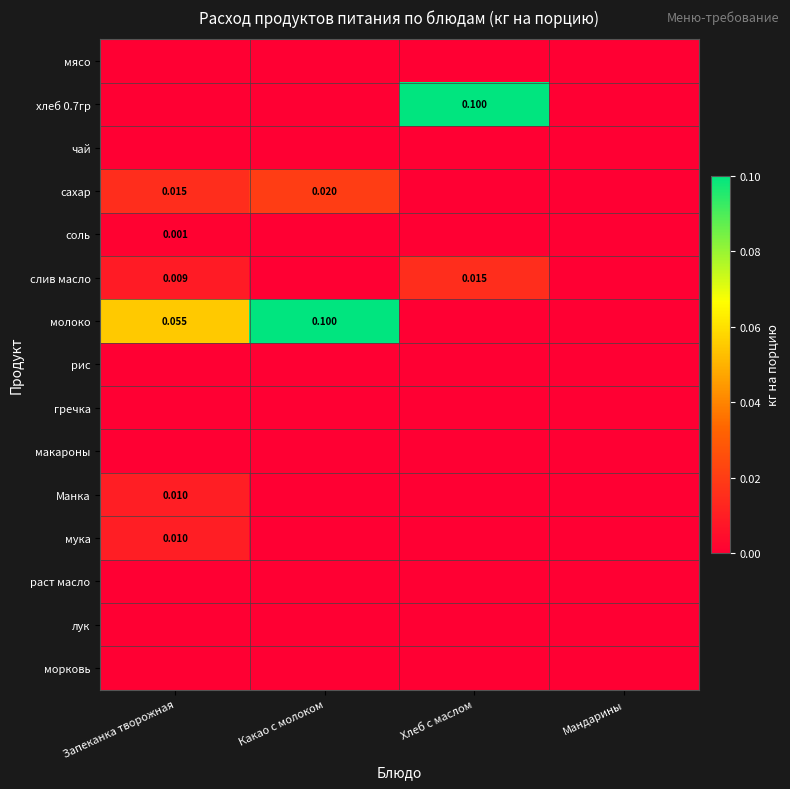

Which series has the largest total across all categories?

молоко